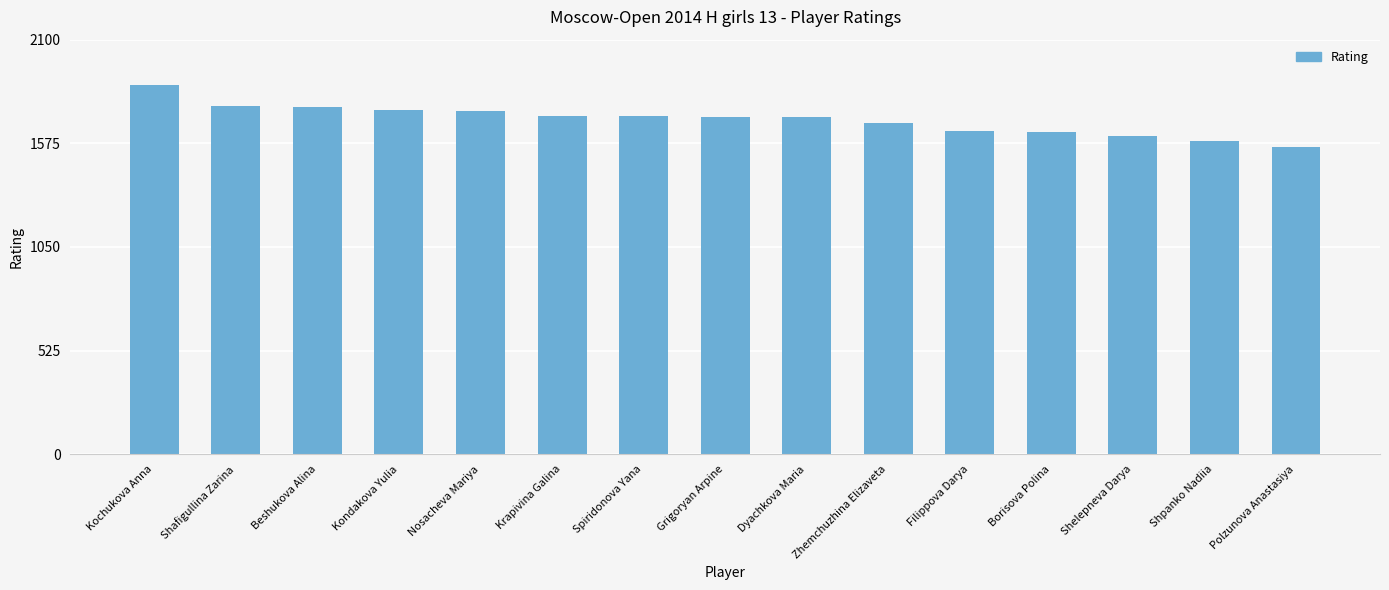

How many data points are less than 1710?

7